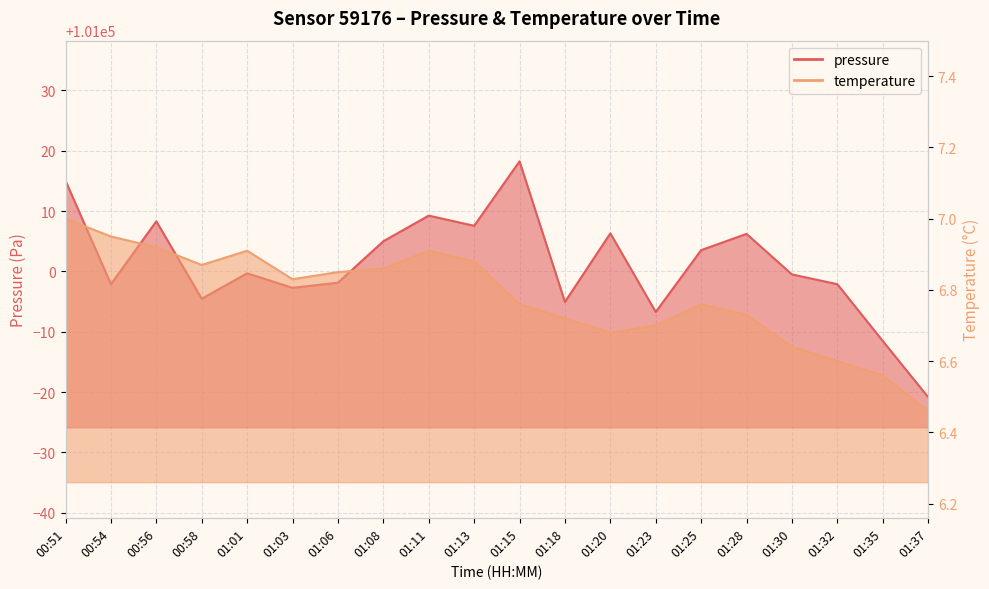

Rank the series at 01:03 from highest to lowest value.

pressure, temperature